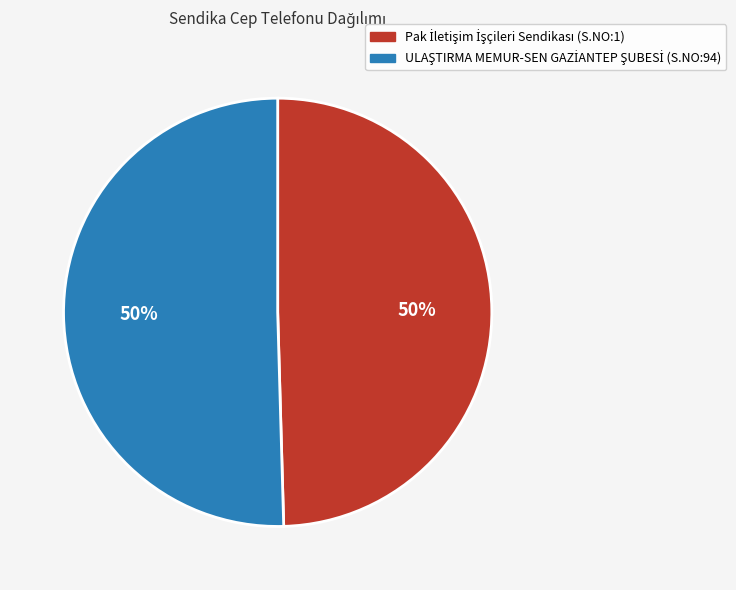

To the nearest percent, what is the average slice percentage?

50%